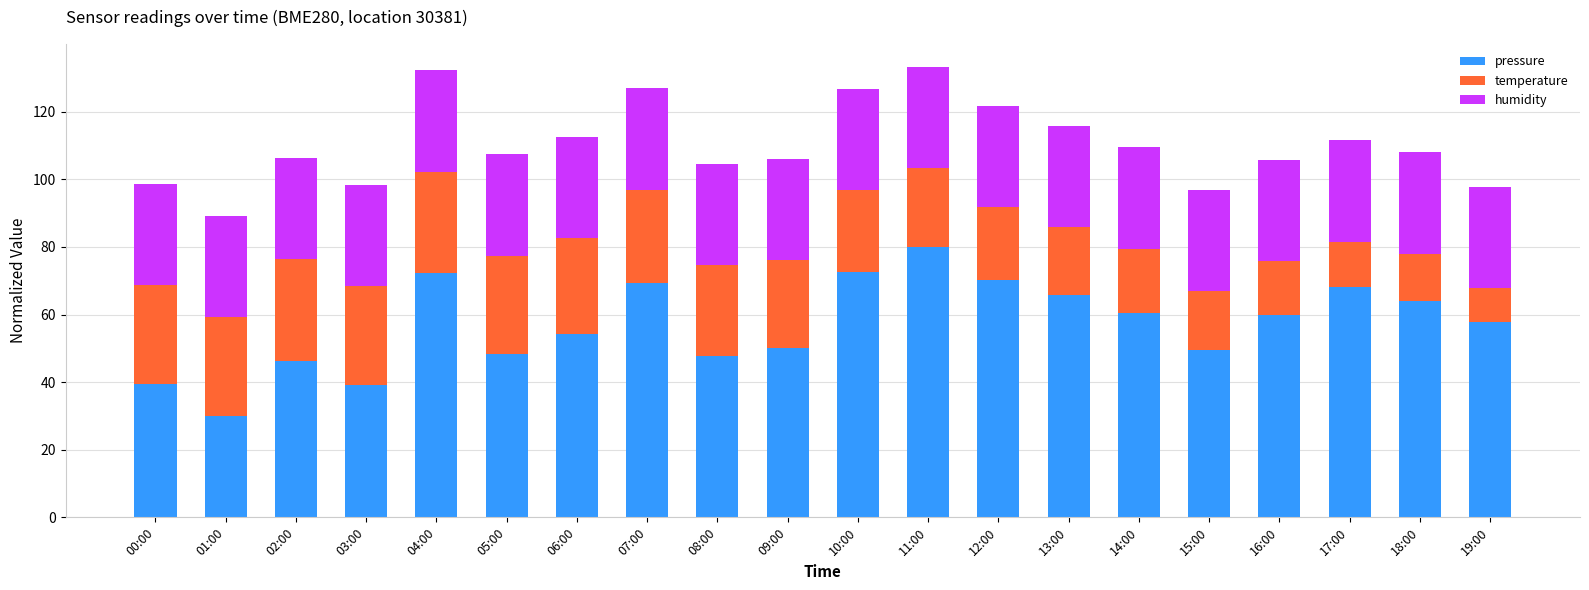

The pressure series shows 70.1 at 12:00. True or false?

True